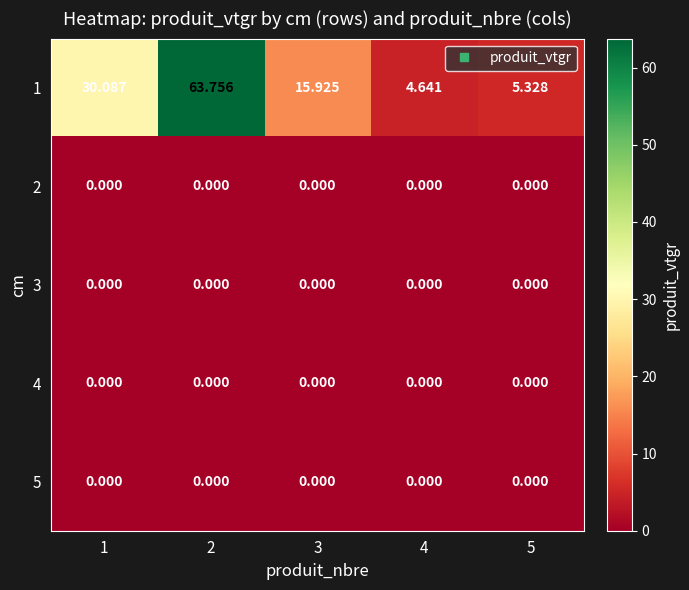

Is the value of 3 at 3 greater than the value of 1 at 1?

No